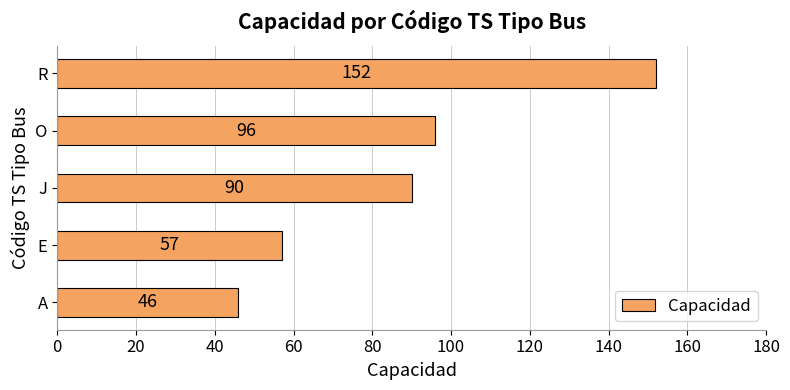

What is the difference between the maximum and minimum values?

106